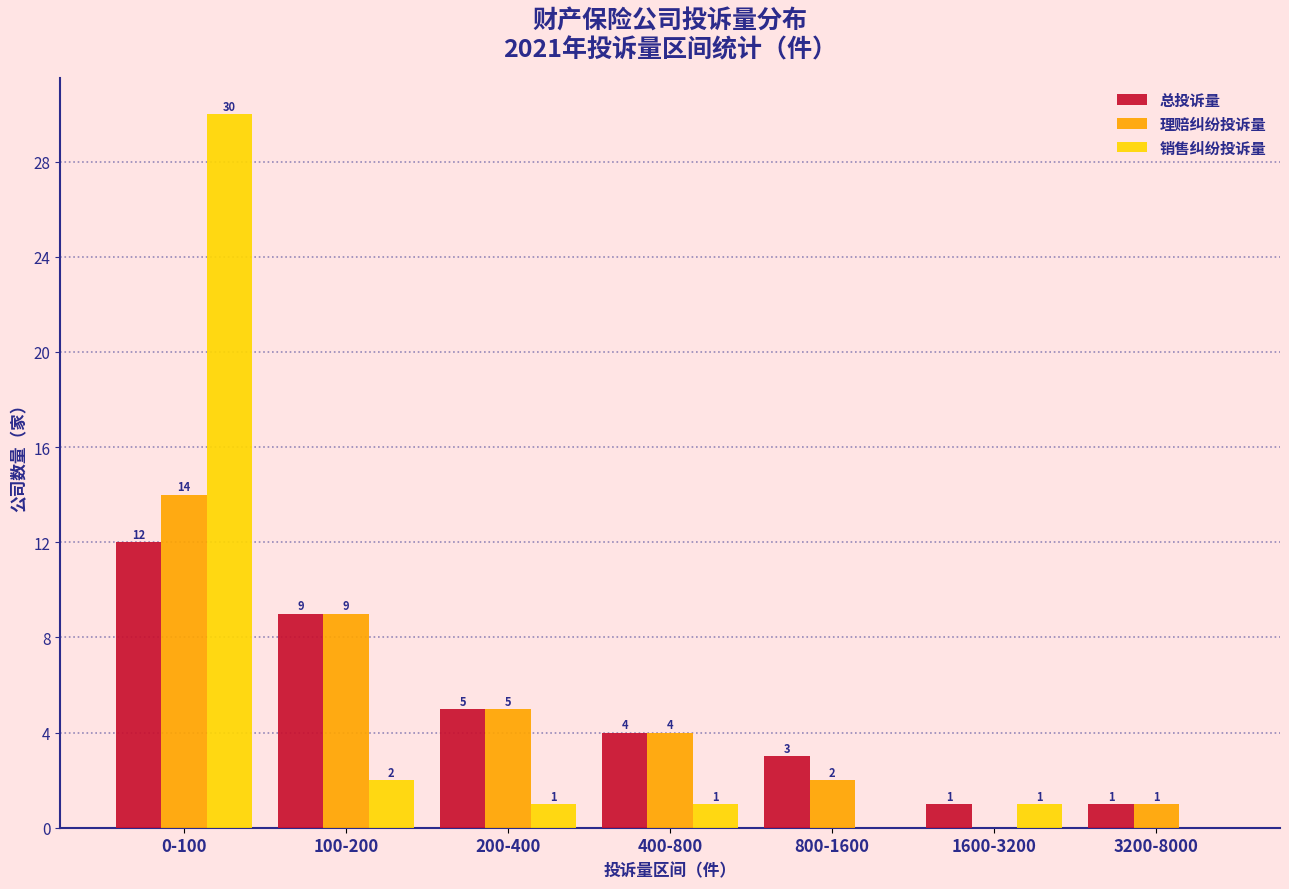

Reading left to right, list all the values displayed in this chart.

总投诉量: 0-100=12	100-200=9	200-400=5	400-800=4	800-1600=3	1600-3200=1	3200-8000=1
理赔纠纷投诉量: 0-100=14	100-200=9	200-400=5	400-800=4	800-1600=2	1600-3200=0	3200-8000=1
销售纠纷投诉量: 0-100=30	100-200=2	200-400=1	400-800=1	800-1600=0	1600-3200=1	3200-8000=0